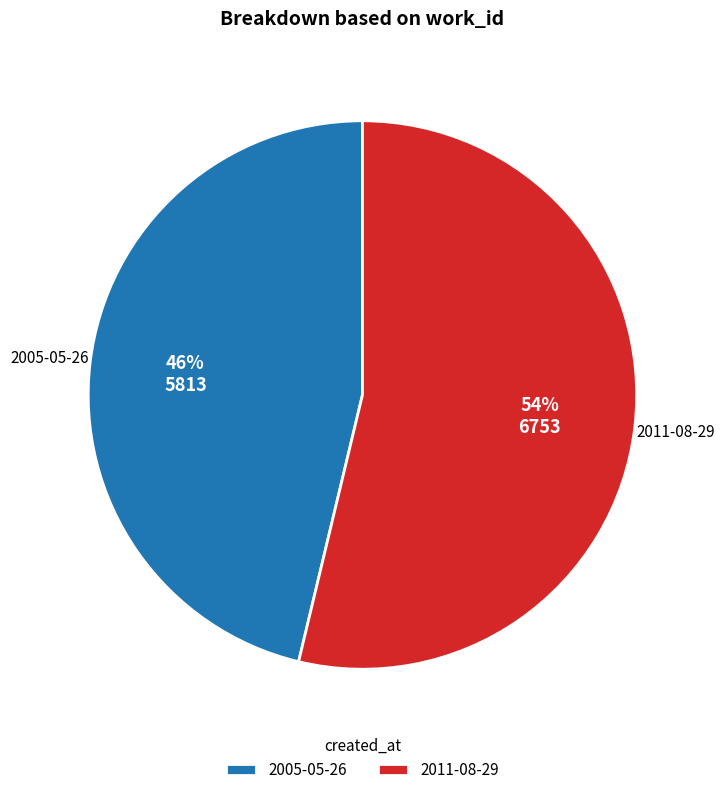

To the nearest percent, what is the combined percentage of 2011-08-29 and 2005-05-26?

100%